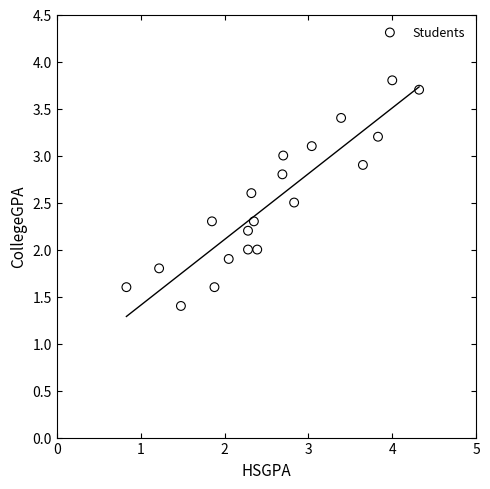

What is the range of X values (max minus min)?

3.5